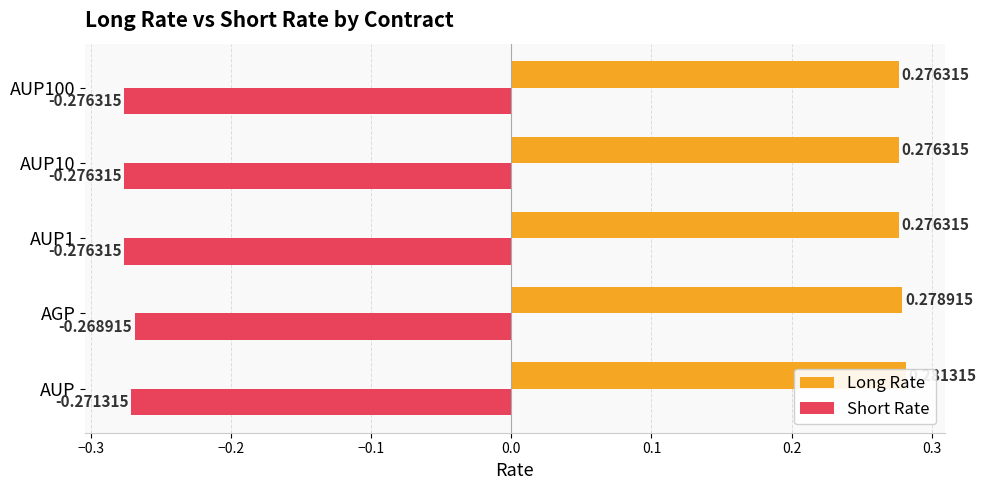

How many distinct data groups are displayed?

2